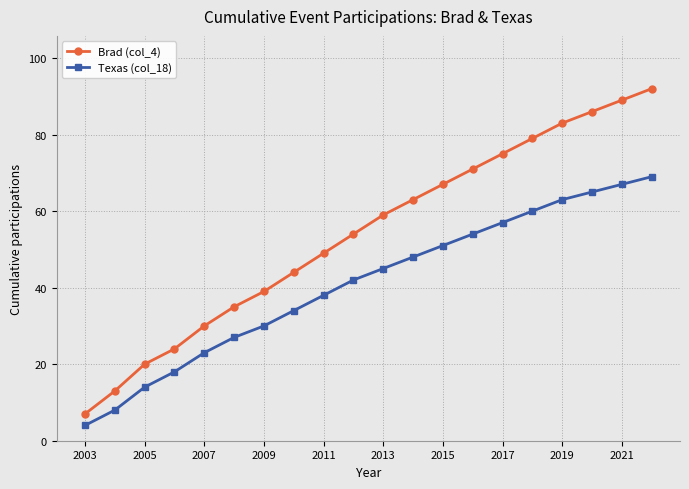

True or false: Brad (col_4) and Texas (col_18) cross at least once.

False